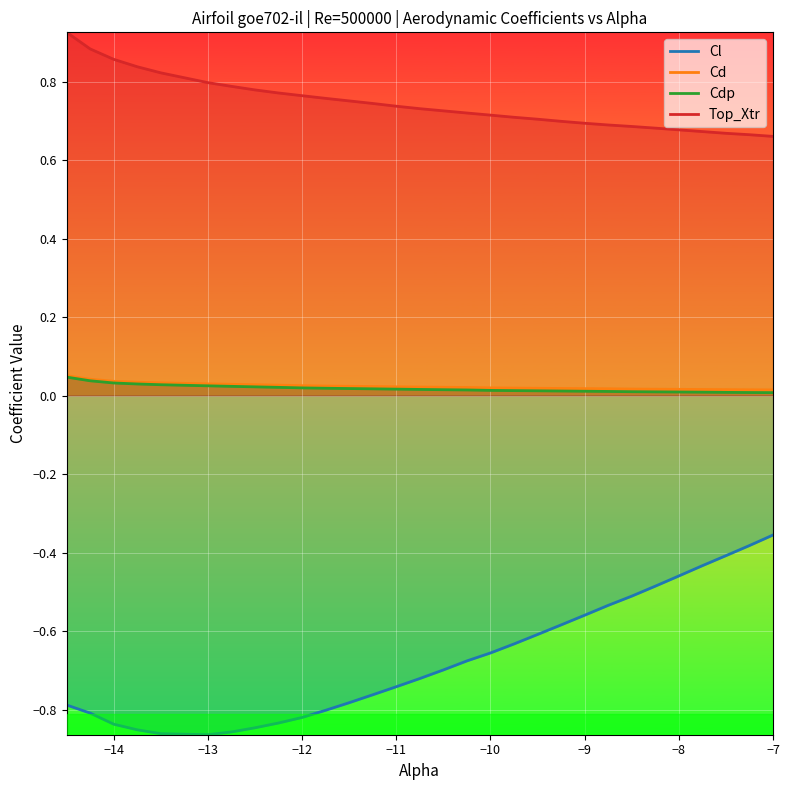

Which series changed the most between -12.25 and -10.25?

Cl